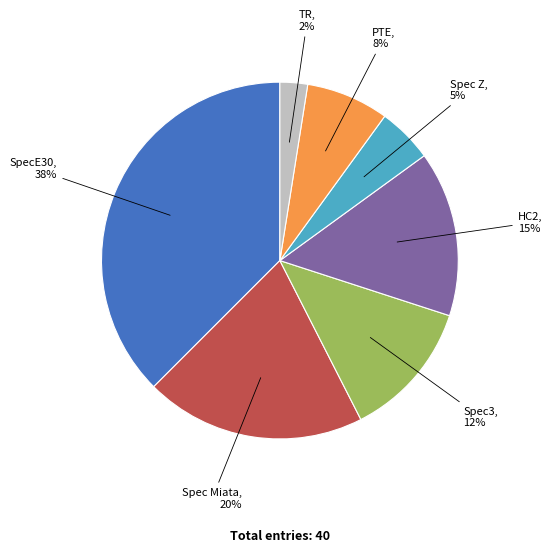

How many slices are in this pie chart?

7